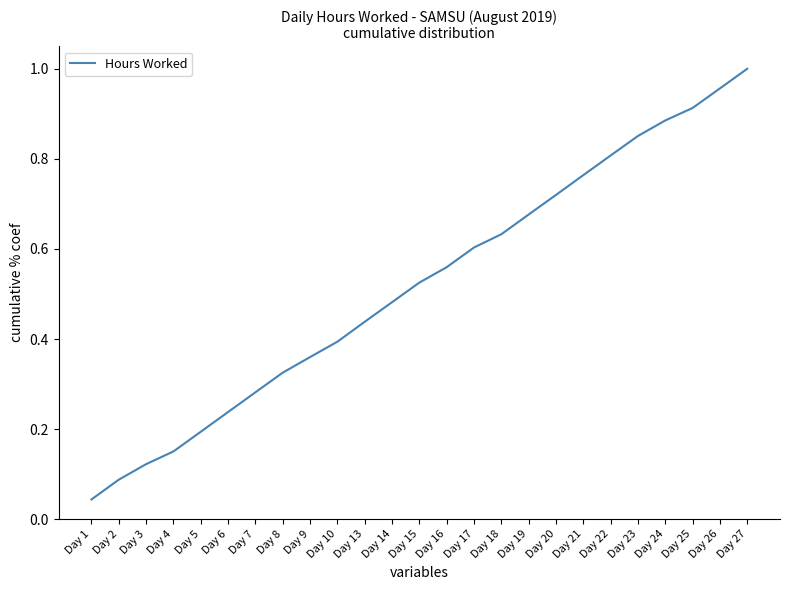

What is the change in value from Day 16 to Day 23?

+0.3